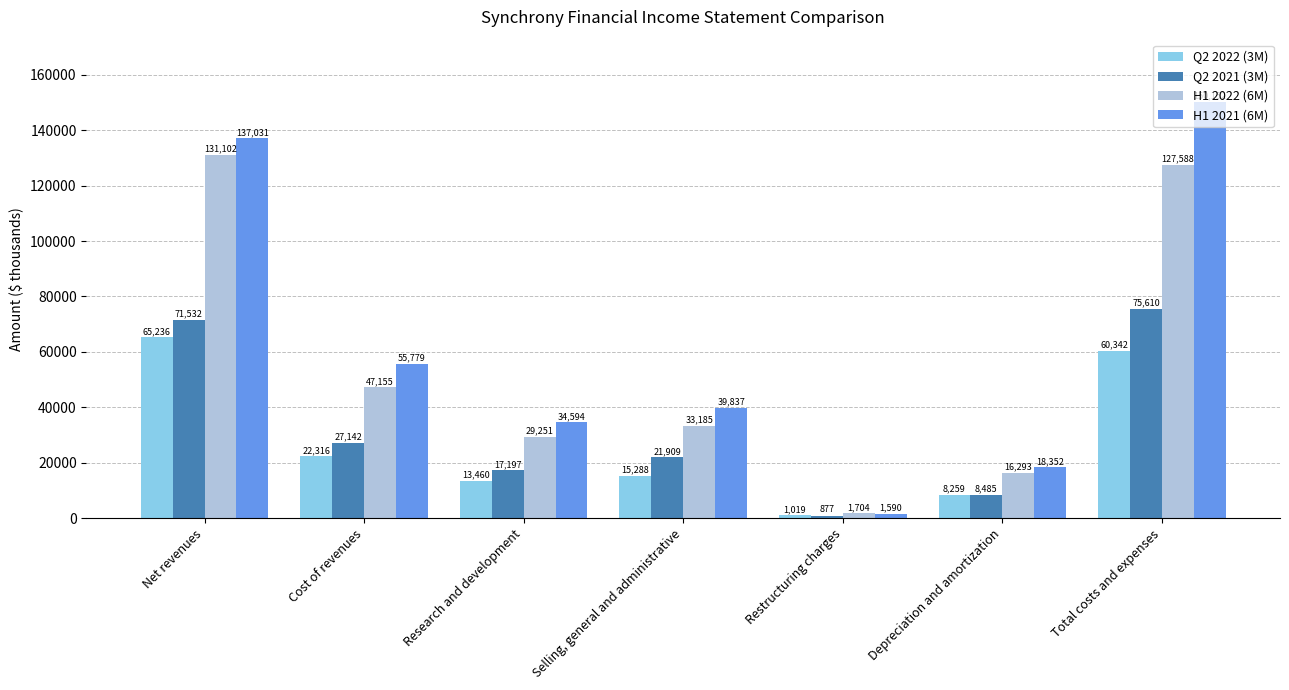

Which series has the largest range (max minus min)?

H1 2021 (6M)